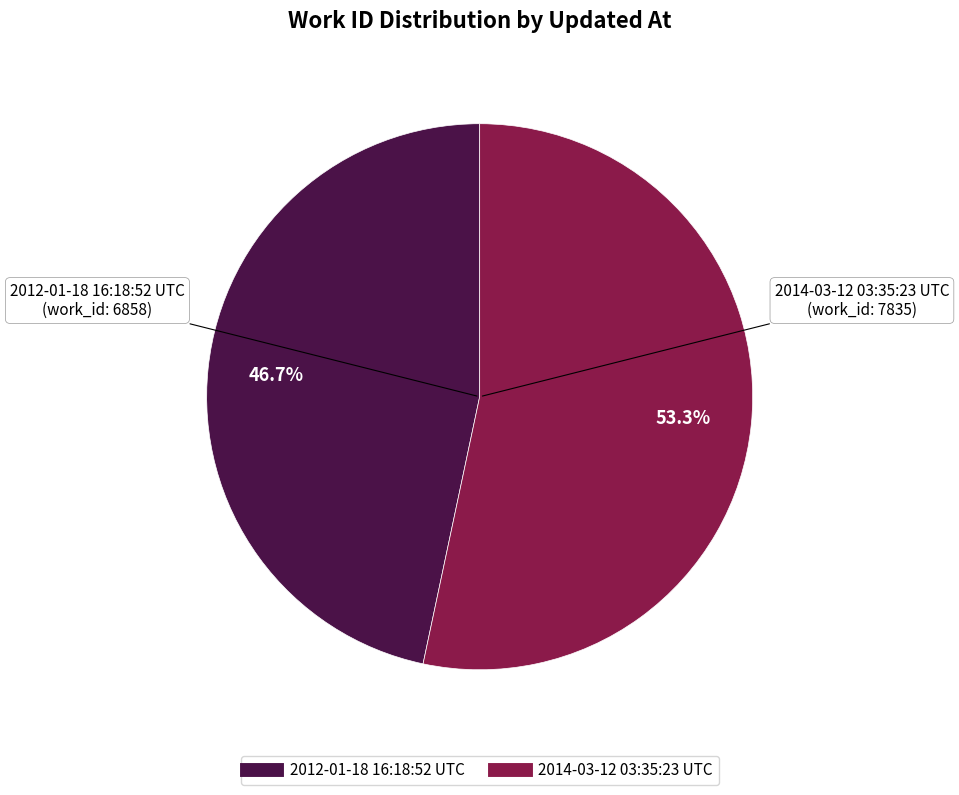

Which category has the smallest portion of the pie?

2012-01-18 16:18:52 UTC